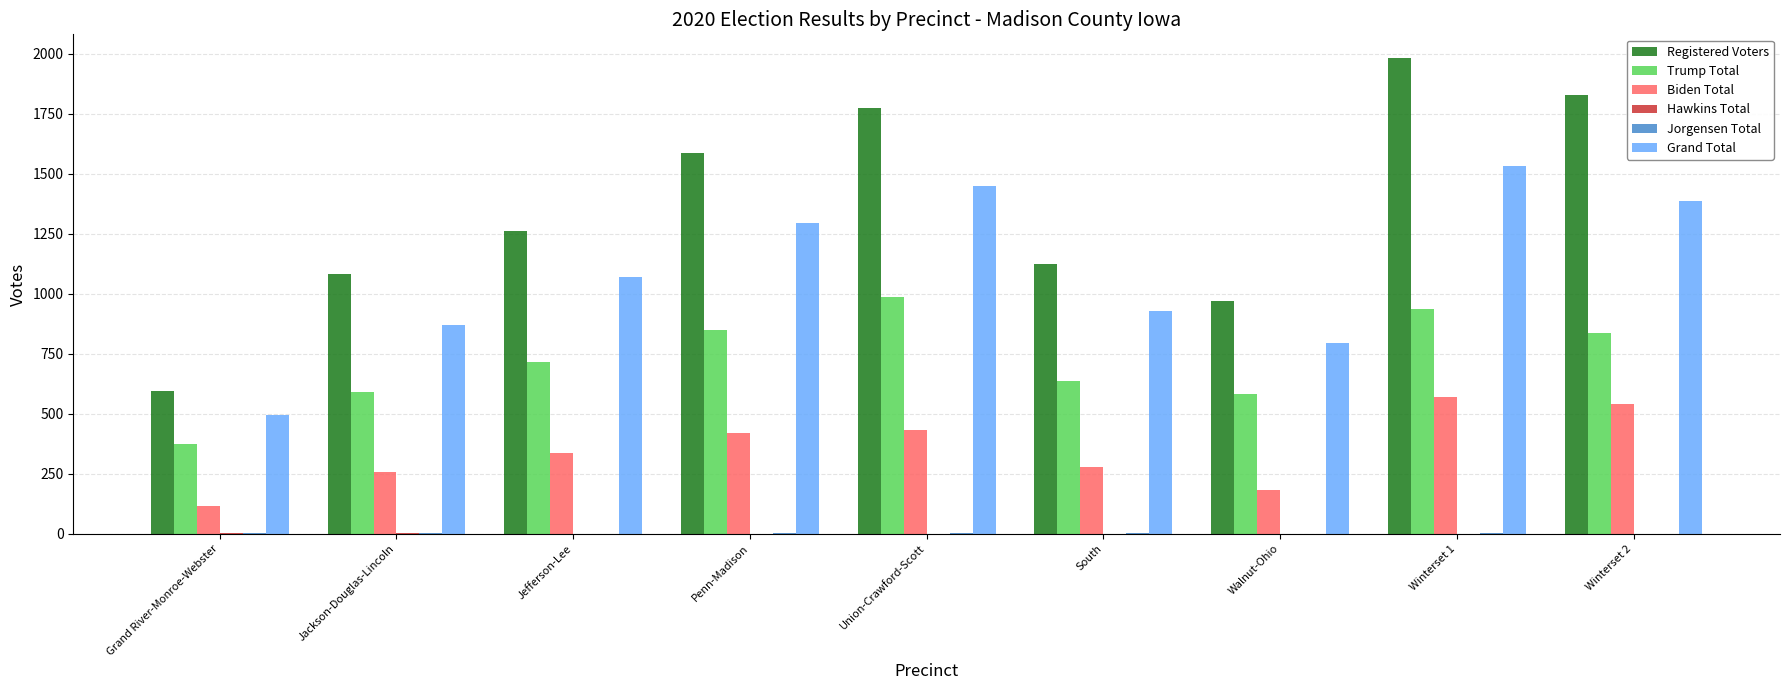

Between Grand River-Monroe-Webster and Jefferson-Lee, which series saw the biggest shift?

Registered Voters